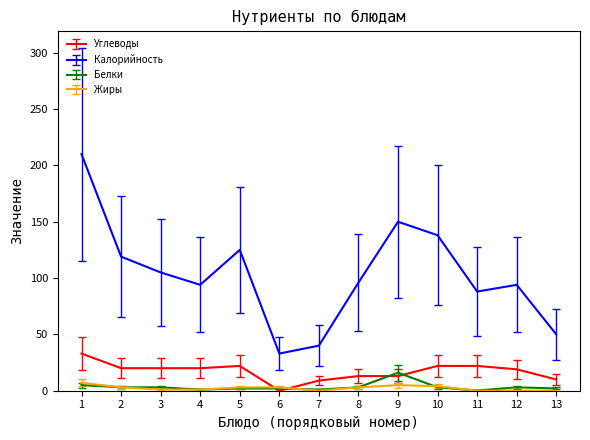

Which series has the largest range (max minus min)?

Калорийность